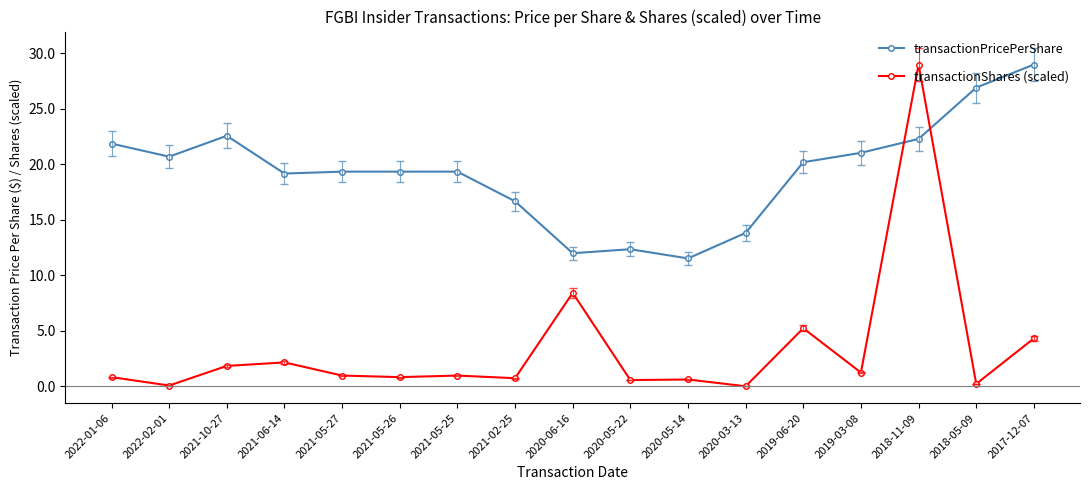

The transactionPricePerShare series shows 6.5 at 2020-06-16. True or false?

False